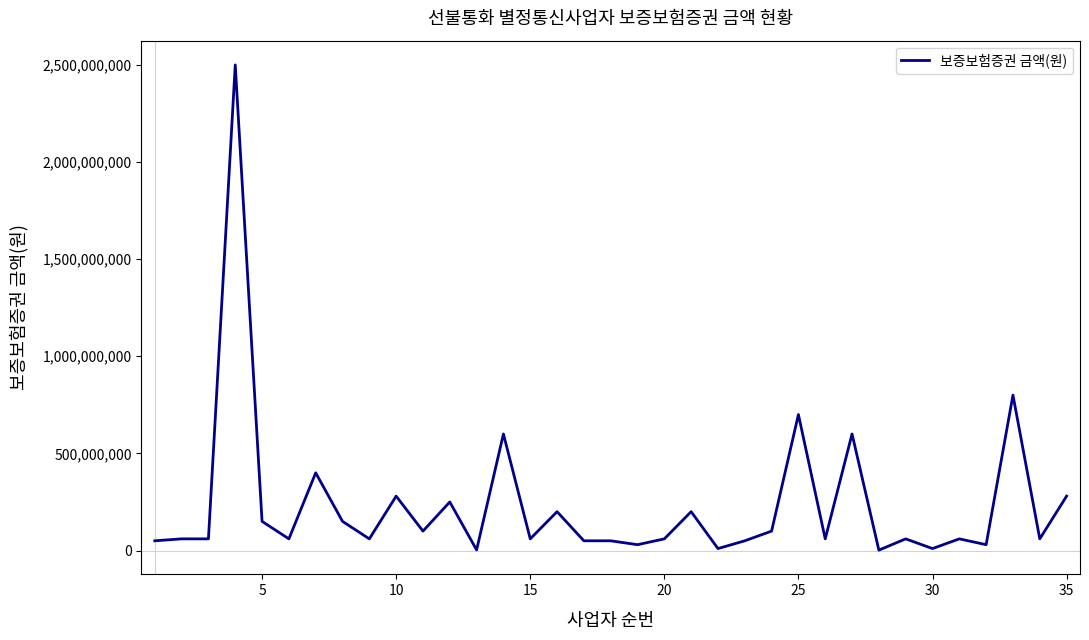

How many lines are shown in the chart?

1